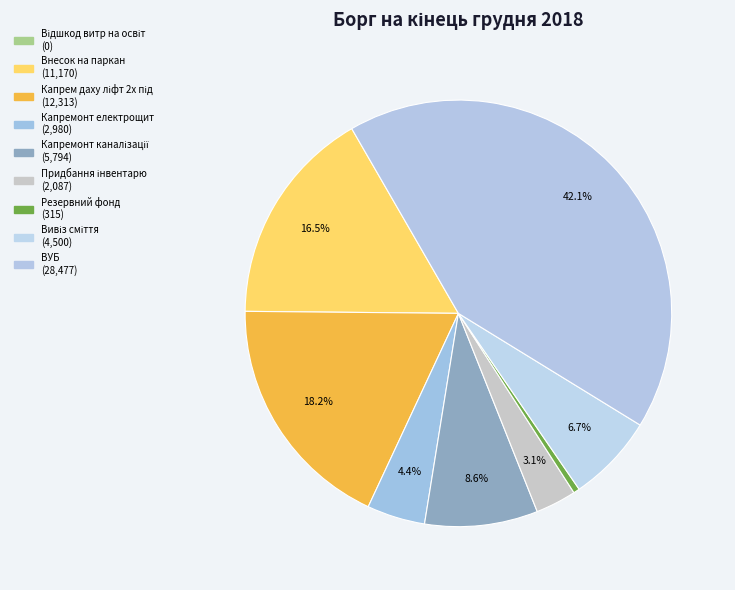

What percentage is the Капремонт електрощит slice, to the nearest percent?

4%